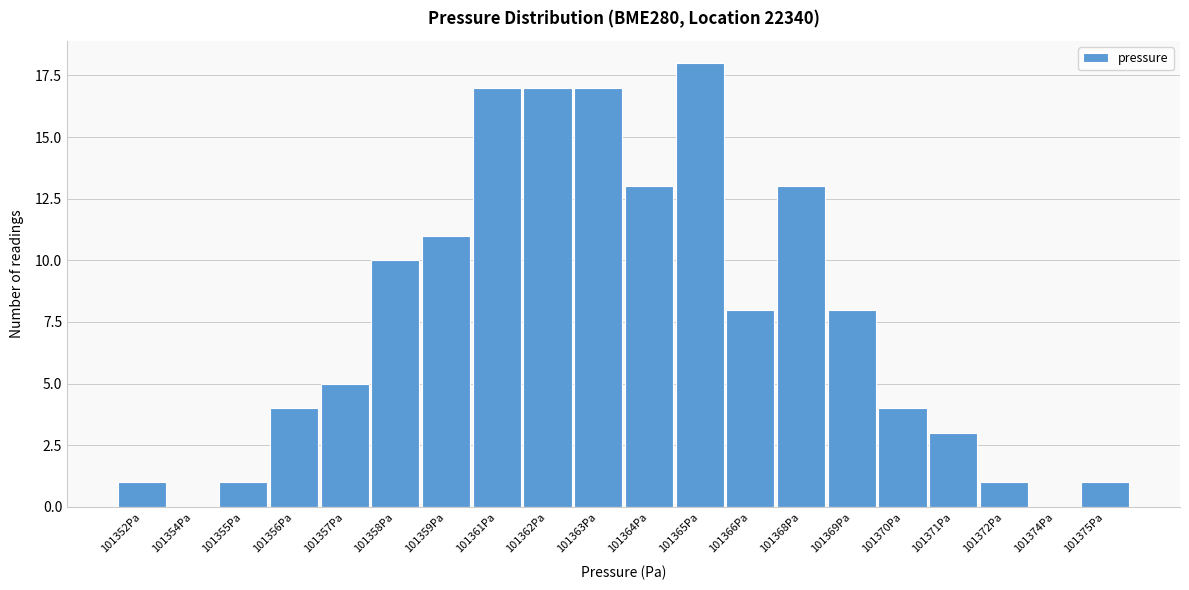

Reading left to right, extract all data points from this chart.

101352Pa=1	101354Pa=0	101355Pa=1	101356Pa=4	101357Pa=5	101358Pa=10	101359Pa=11	101361Pa=17	101362Pa=17	101363Pa=17	101364Pa=13	101365Pa=18	101366Pa=8	101368Pa=13	101369Pa=8	101370Pa=4	101371Pa=3	101372Pa=1	101374Pa=0	101375Pa=1